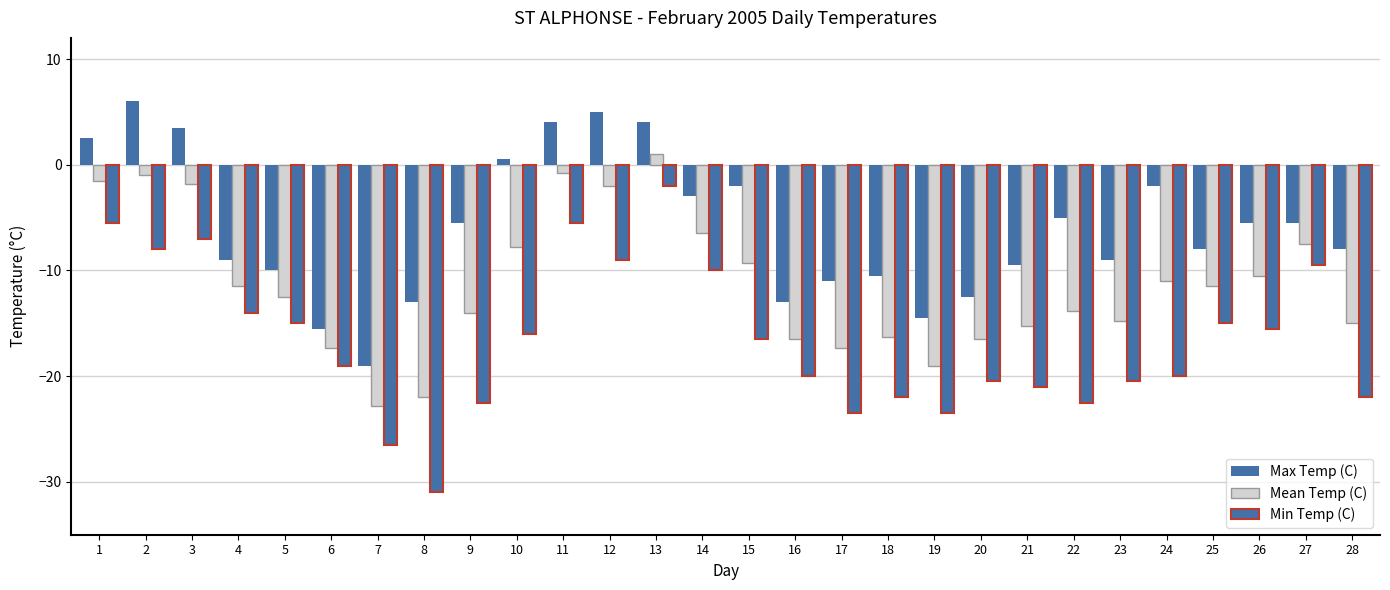

What is the sum of all Mean Temp (C) values?

-314.8